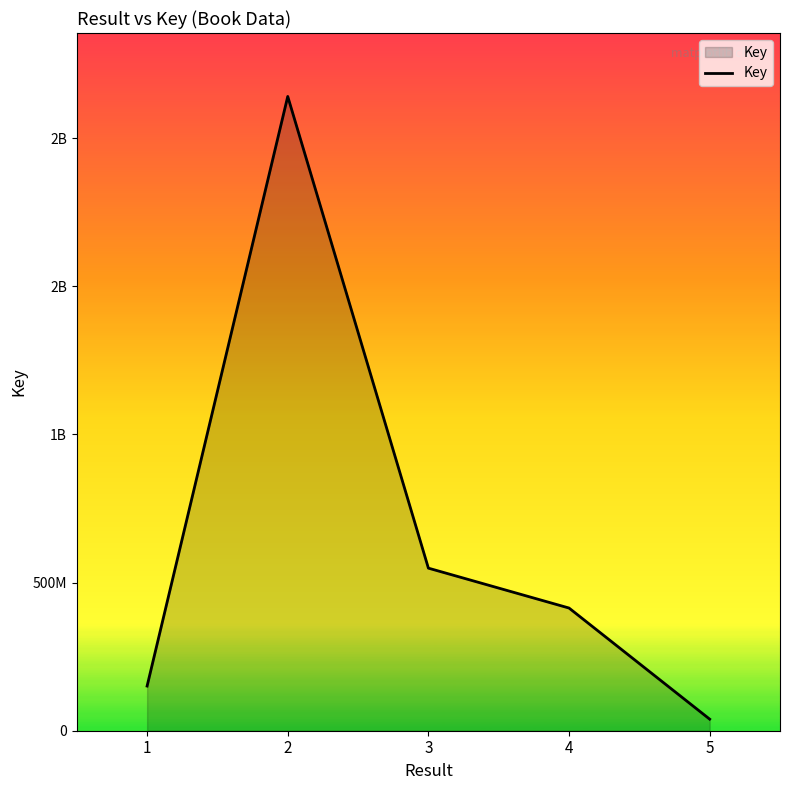

How many interior local peaks (higher than both neighbors) does the data have?

1